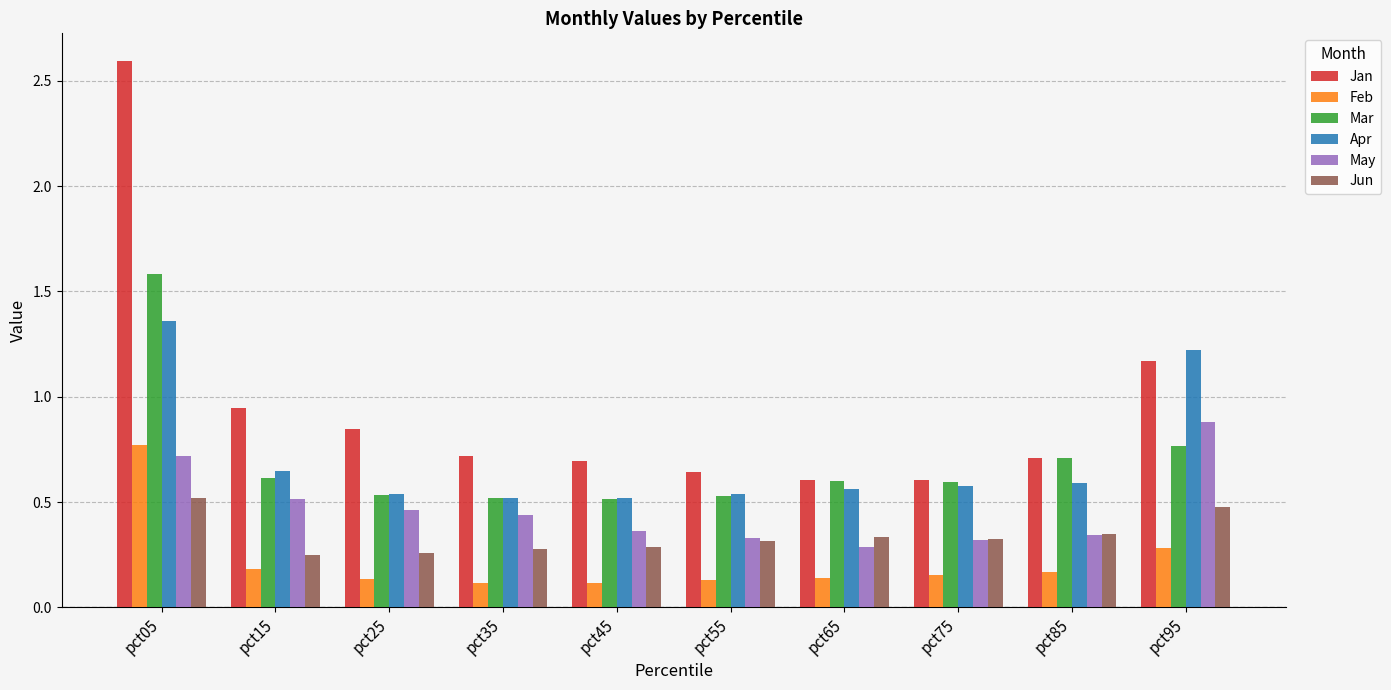

Does the chart contain any negative values?

No